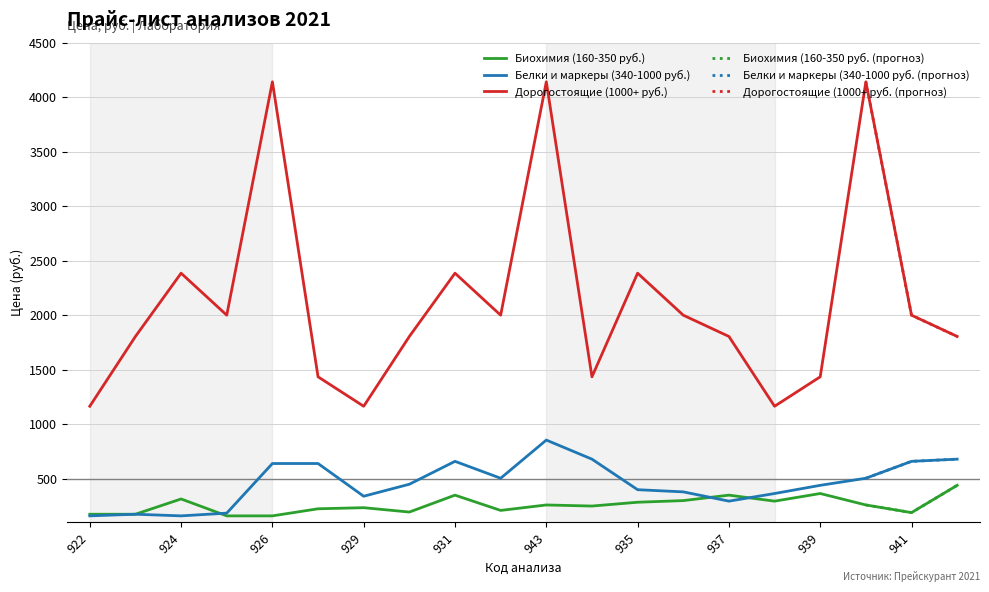

Where do Белки и маркеры (340-1000 руб.) and Биохимия (160-350 руб.) first cross each other?

924 and 925